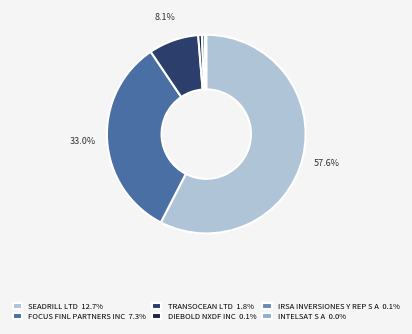

Which category accounts for the majority?

SEADRILL LTD